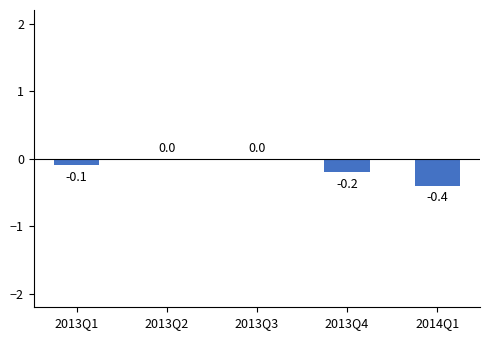

What is the difference between the values at 2013Q1 and 2013Q3?

0.1